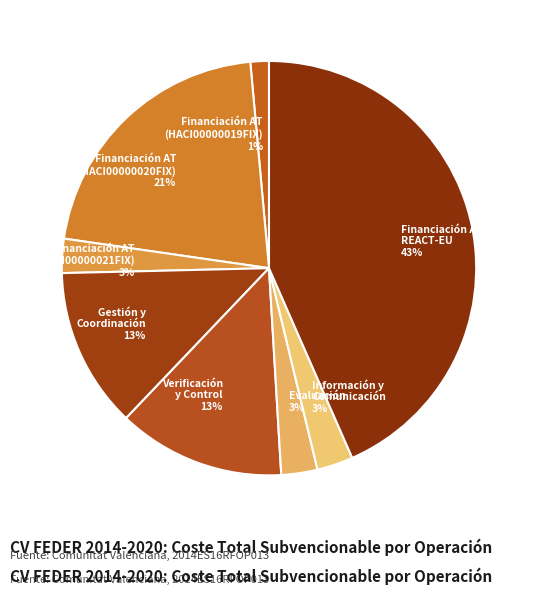

True or false: Gestión y Coordinación 13% accounts for 25% of the total.

False